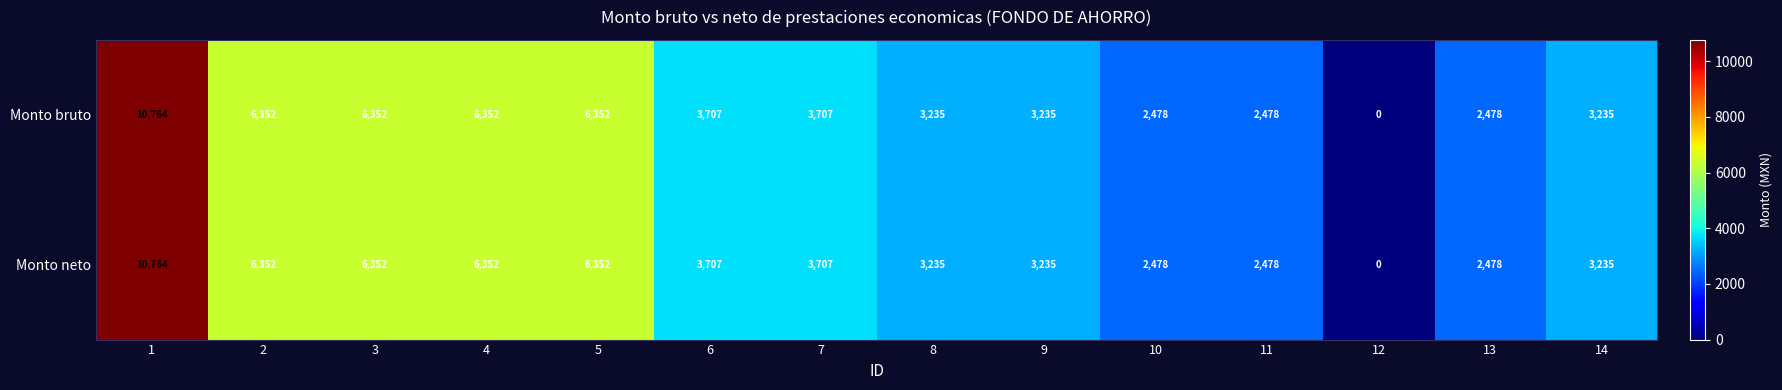

What is the difference between the maximum and second lowest values in the Monto bruto series?

8286